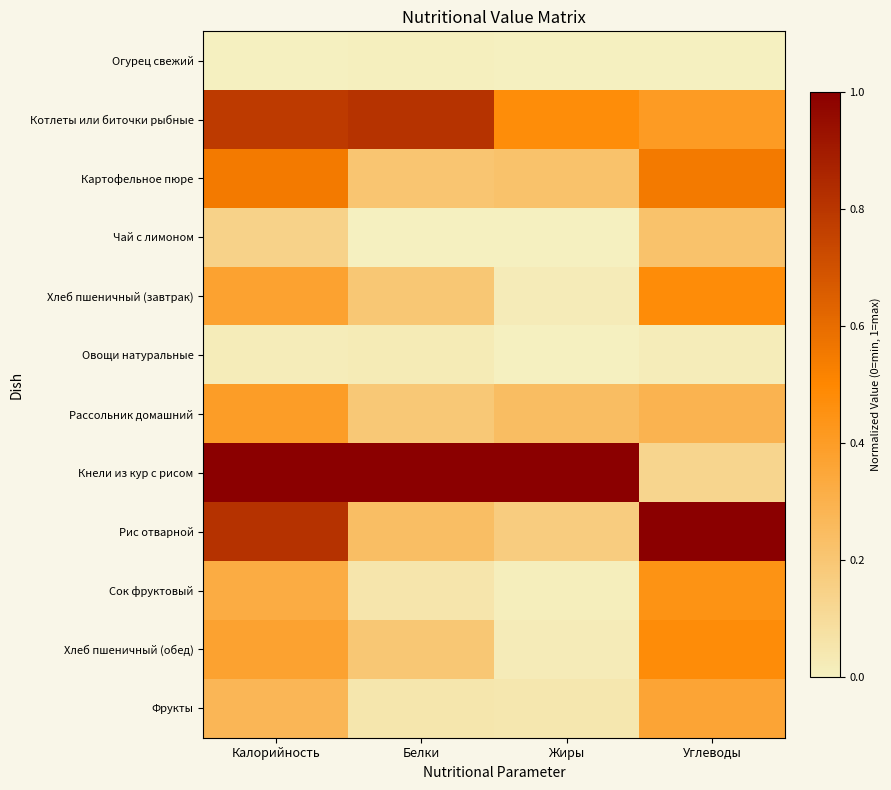

Reading left to right, extract all data points from this chart.

Огурец свежий: Калорийность=0.0	Белки=0.0	Жиры=0.0	Углеводы=0.0
Котлеты или биточки рыбные: Калорийность=0.8	Белки=0.8	Жиры=0.5	Углеводы=0.4
Картофельное пюре: Калорийность=0.6	Белки=0.2	Жиры=0.2	Углеводы=0.6
Чай с лимоном: Калорийность=0.1	Белки=0.0	Жиры=0.0	Углеводы=0.2
Хлеб пшеничный (завтрак): Калорийность=0.4	Белки=0.2	Жиры=0.0	Углеводы=0.5
Овощи натуральные: Калорийность=0.0	Белки=0.0	Жиры=0.0	Углеводы=0.0
Рассольник домашний: Калорийность=0.4	Белки=0.2	Жиры=0.2	Углеводы=0.3
Кнели из кур с рисом: Калорийность=1.0	Белки=1.0	Жиры=1.0	Углеводы=0.1
Рис отварной: Калорийность=0.8	Белки=0.2	Жиры=0.2	Углеводы=1.0
Сок фруктовый: Калорийность=0.3	Белки=0.1	Жиры=0.0	Углеводы=0.4
Хлеб пшеничный (обед): Калорийность=0.4	Белки=0.2	Жиры=0.0	Углеводы=0.5
Фрукты: Калорийность=0.3	Белки=0.0	Жиры=0.0	Углеводы=0.4